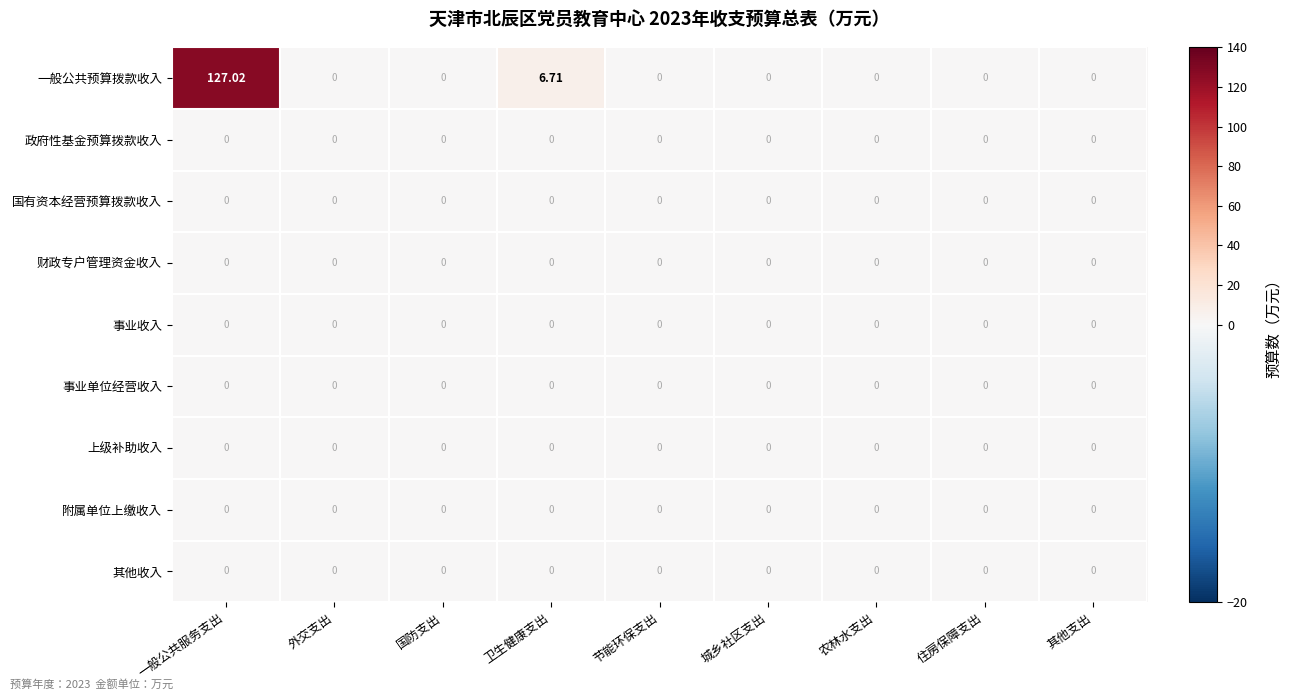

Where is 一般公共预算拨款收入 nearest to the value 63?

卫生健康支出